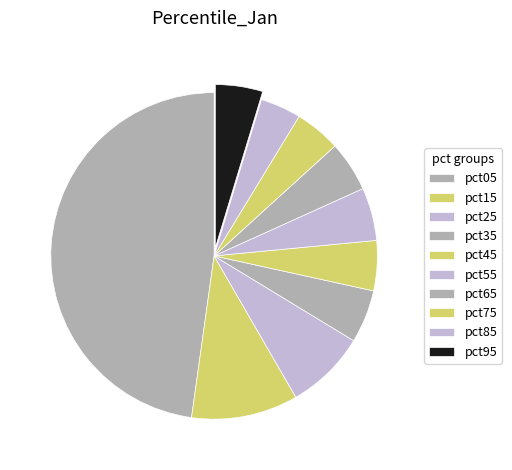

The pct15 slice represents 11% of the pie. True or false?

True